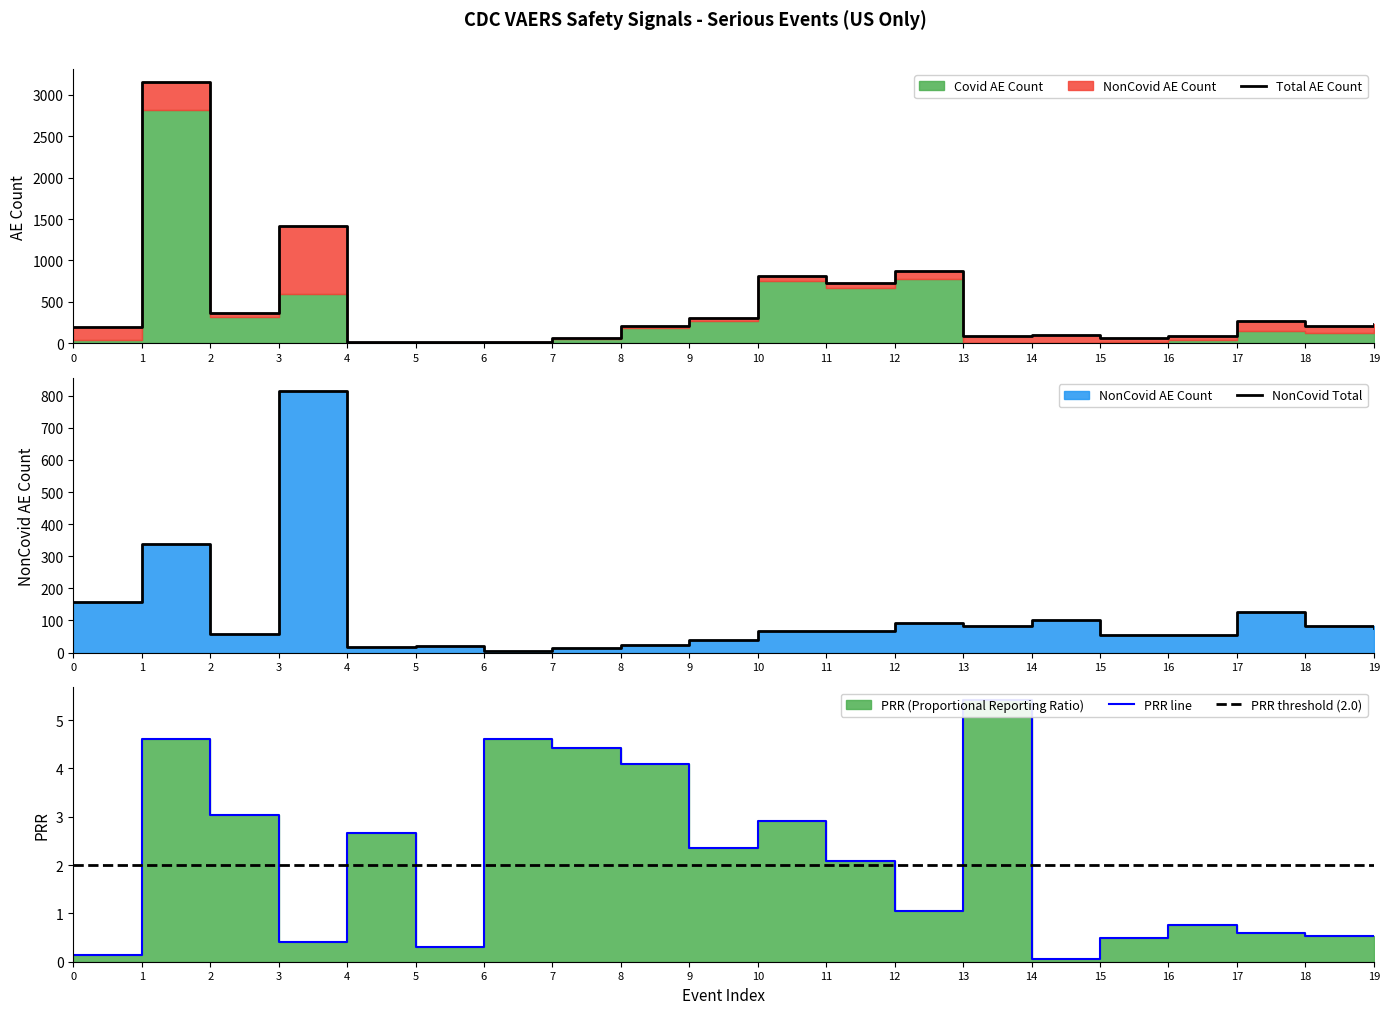

Reading left to right, list all the values displayed in this chart.

NonCovid AE Count: 158.0	337.0	57.0	814.0	16.0	21.0	4.0	13.0	22.0	40.0	68.0	68.0	91.0	84.0	102.0	55.0	55.0	125.0	82.0	77.0
PRR: 0.1	4.6	3.0	0.4	2.7	0.3	4.6	4.4	4.1	2.4	2.9	2.1	1.0	5.4	0.1	0.5	0.8	0.6	0.5	0.5